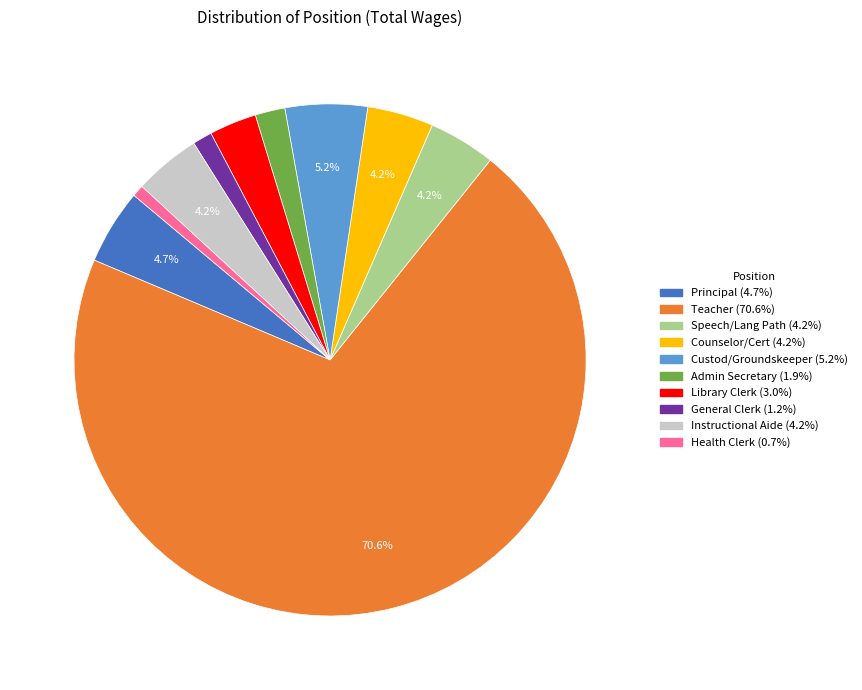

Between Teacher and Instructional Aide, which is larger?

Teacher